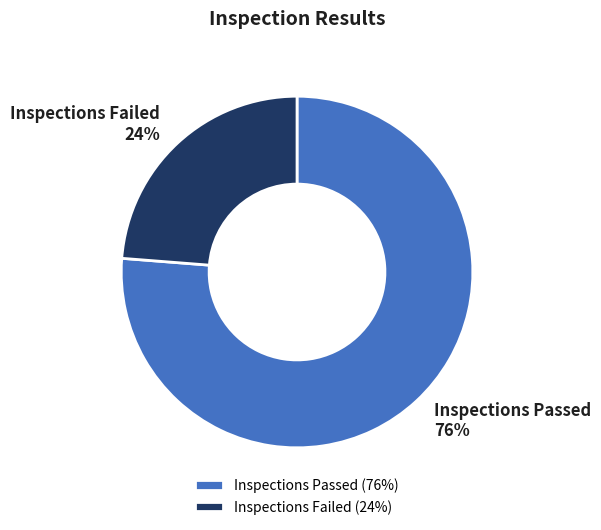

To the nearest percent, what percentage of the pie is Inspections Failed?

24%